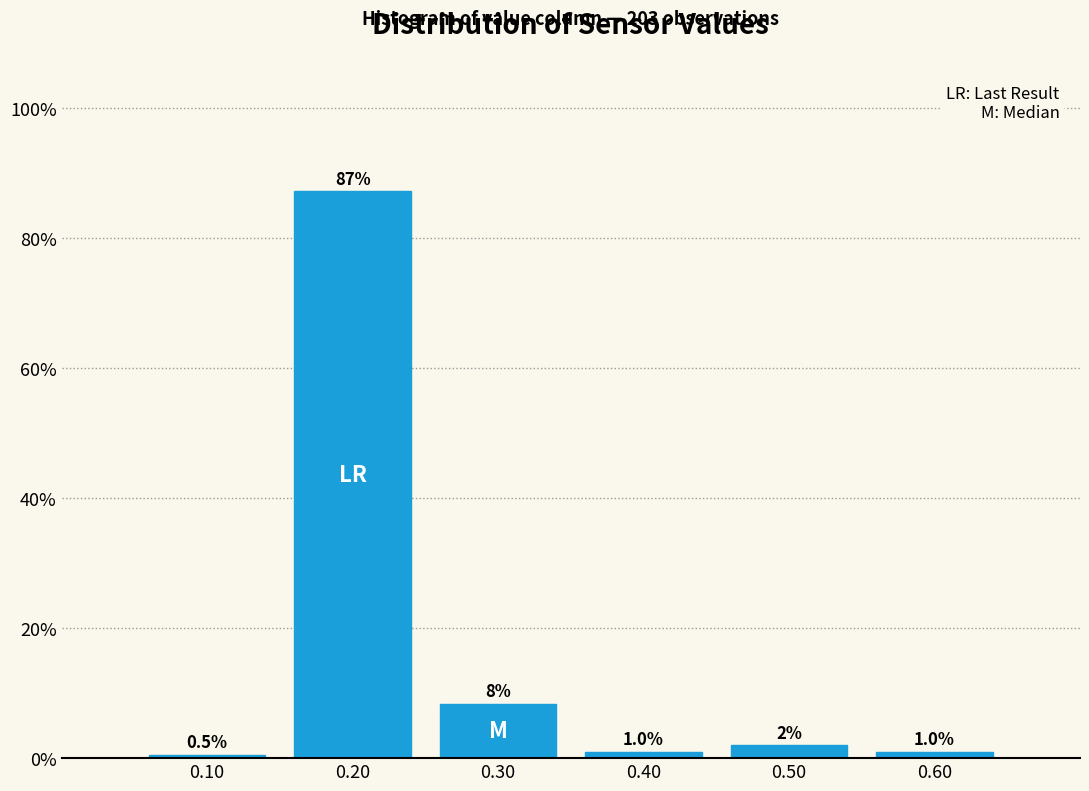

Which range on the x-axis has the tallest bar?

0.15 to 0.25